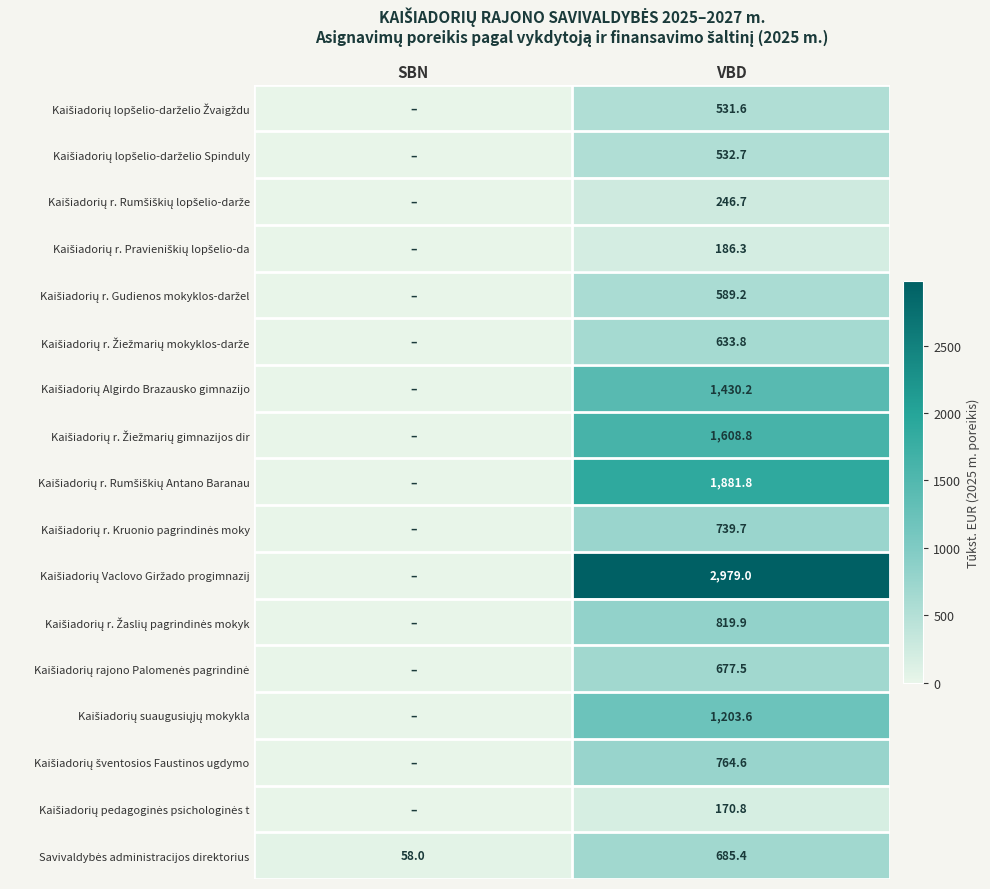

What is the difference between the highest and lowest values at VBD?

2808.2